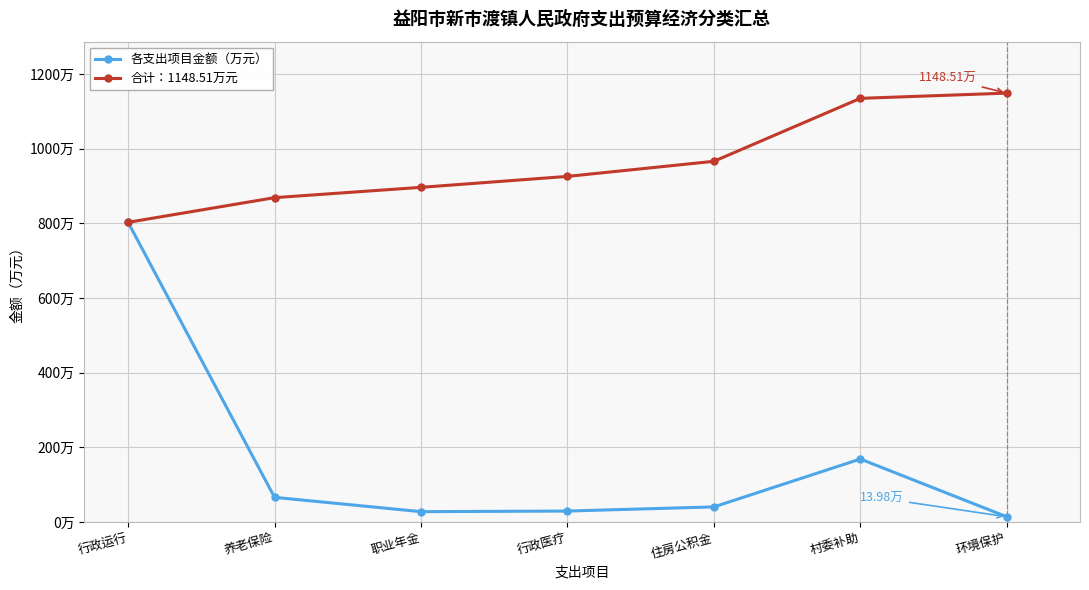

Between 行政运行 and 环境保护, which series saw the biggest shift?

各支出项目金额（万元）